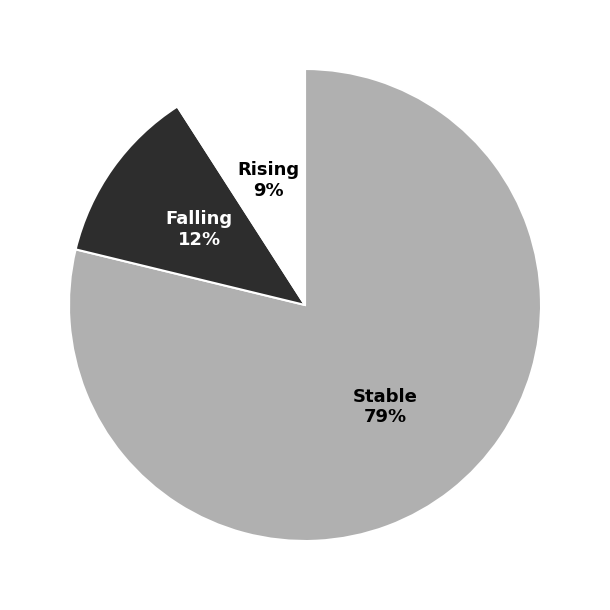

To the nearest percent, what is the difference between the largest and smallest slice percentages?

70%